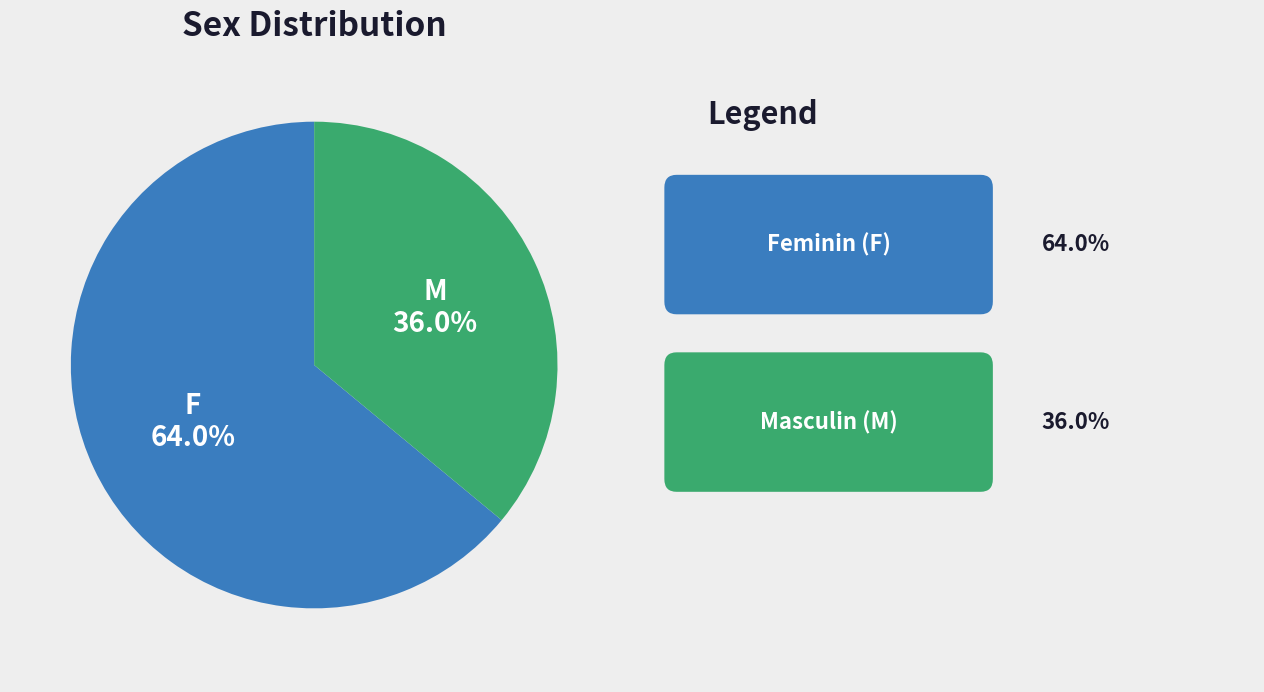

How much of the chart is everything except M?

64.0%